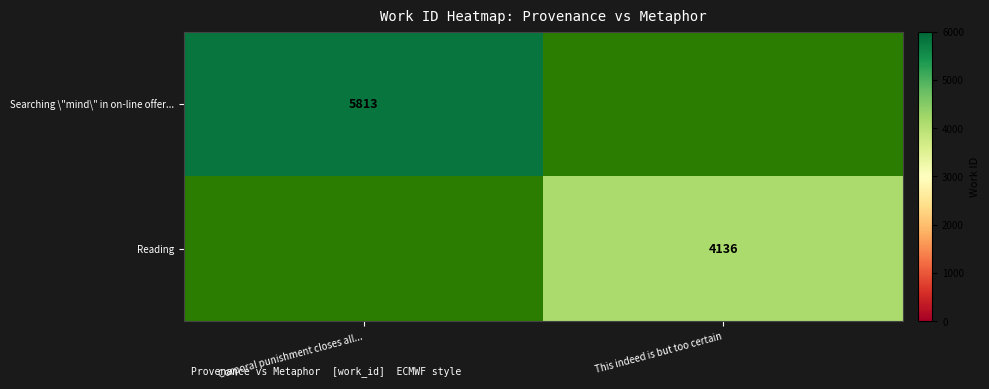

The Reading series shows 7205 at This indeed is but too certain. True or false?

False